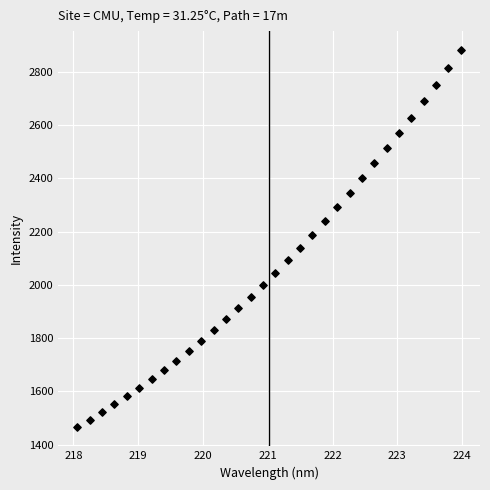

What is the range of Y values (max minus min)?

1417.1